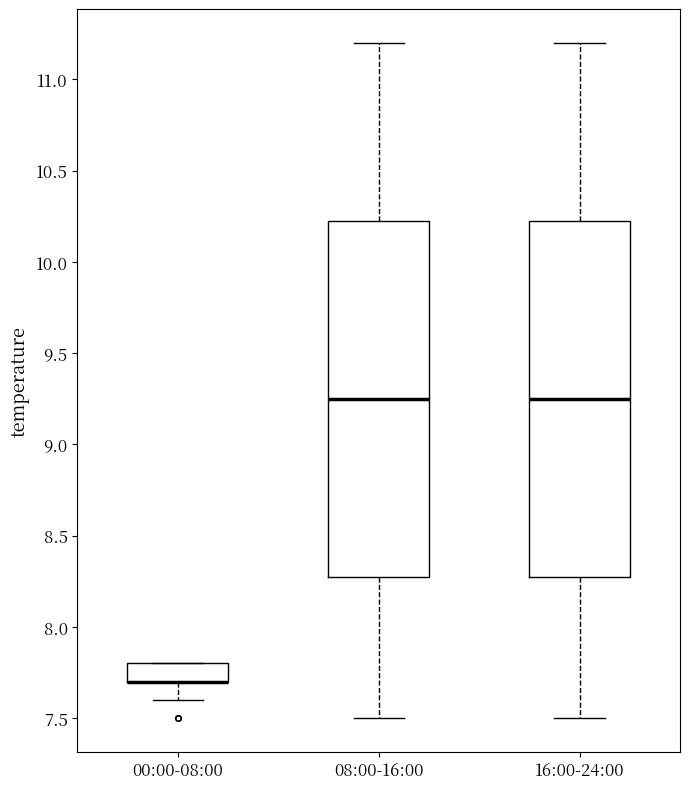

Reading left to right, transcribe this box plot: for each box, give where its median line is, the range the box spans, and where its two whiskers end, as read against the y-axis. The values are not printed on the chart, so give them approximately, as read against the axis.

00:00-08:00: median 7.70 (drawn on the box's lower edge), box 7.70 to 7.80, whiskers 7.60 to 7.80
08:00-16:00: median 9.25, box 8.30 to 10.25, whiskers 7.50 to 11.20
16:00-24:00: median 9.25, box 8.30 to 10.25, whiskers 7.50 to 11.20